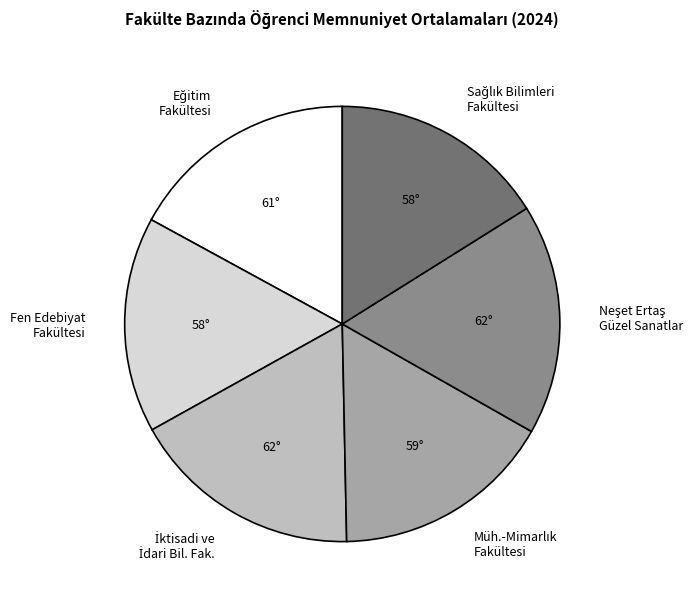

Does any single category account for the majority?

No